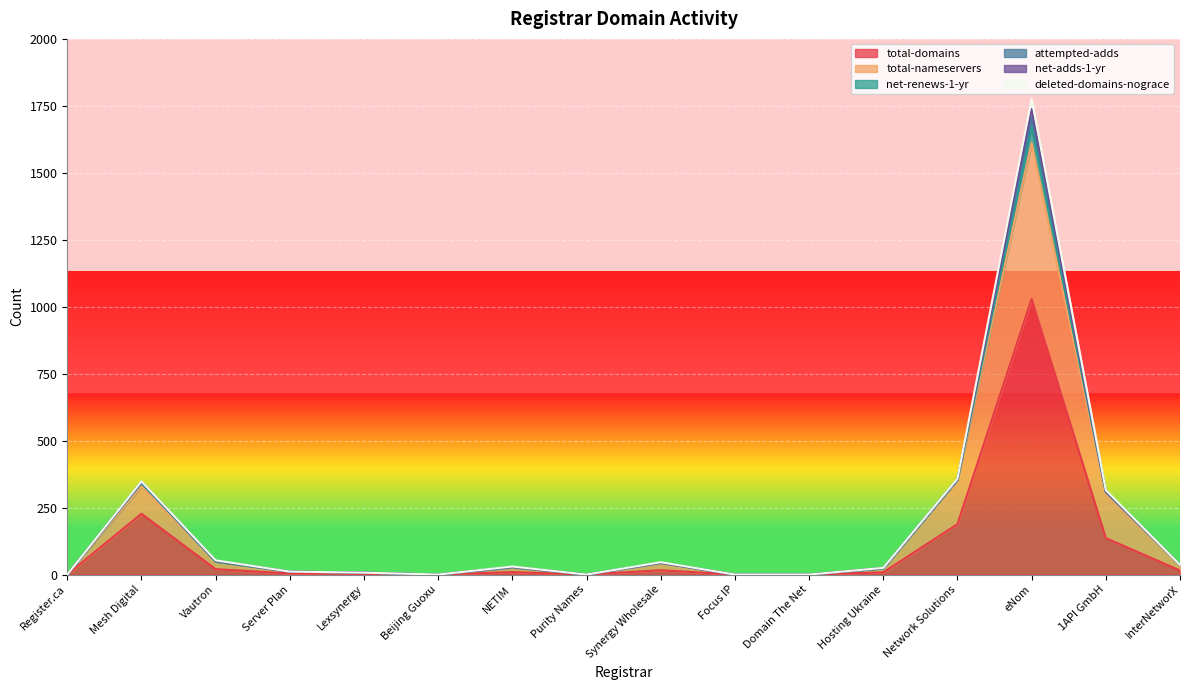

Is the value of total-nameservers at Beijing Guoxu greater than the value of total-domains at Lexsynergy?

No